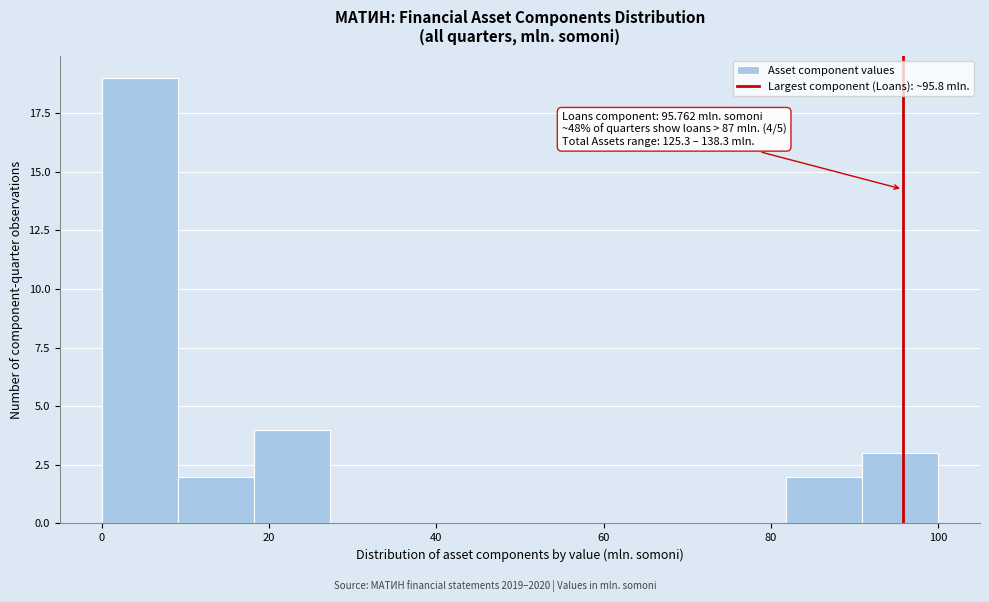

Which range on the x-axis has the tallest bar?

0 to 10